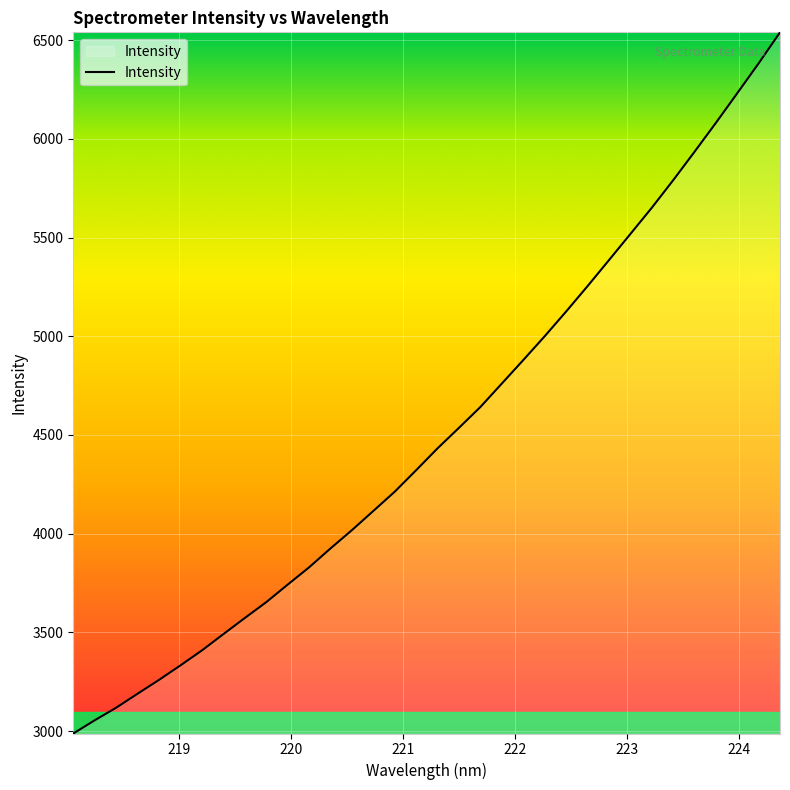

What is the maximum value shown in the chart?

6539.6